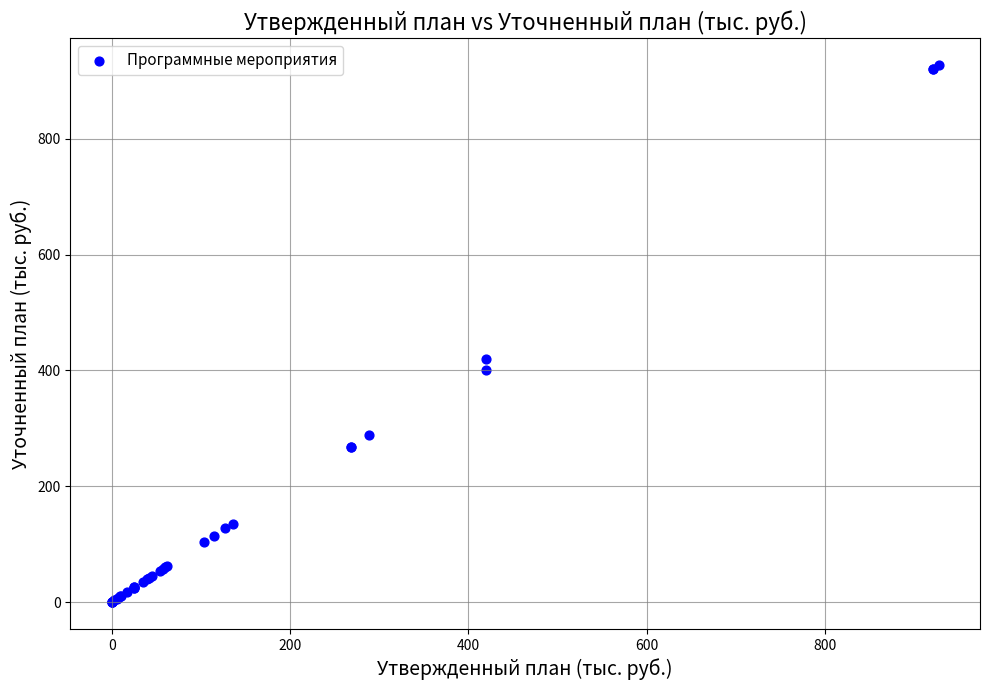

What Y value in the scatter plot is closest to 463?

420.0